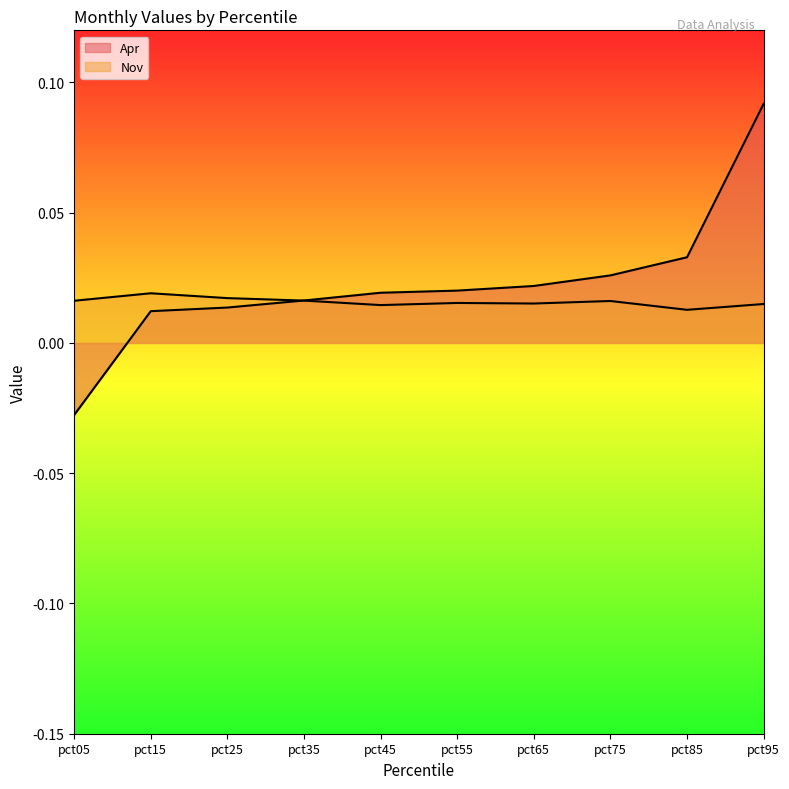

Is it true that Apr equals 0.1 at pct95?

False